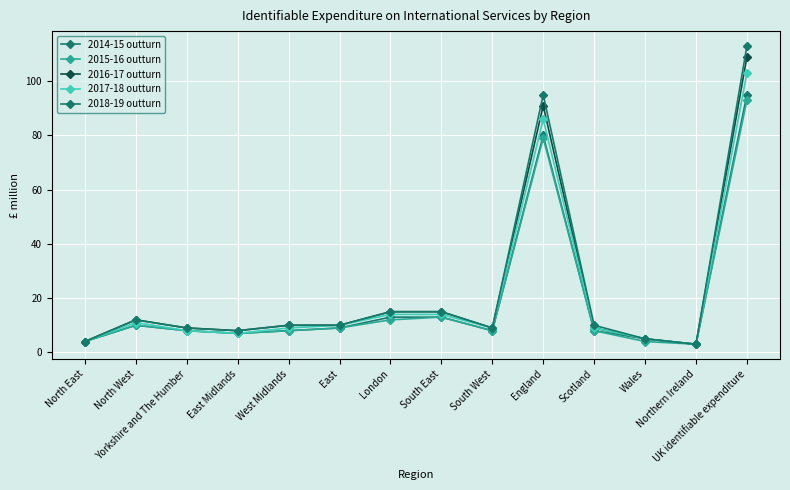

How many interior local valleys does the 2018-19 outturn series have?

3